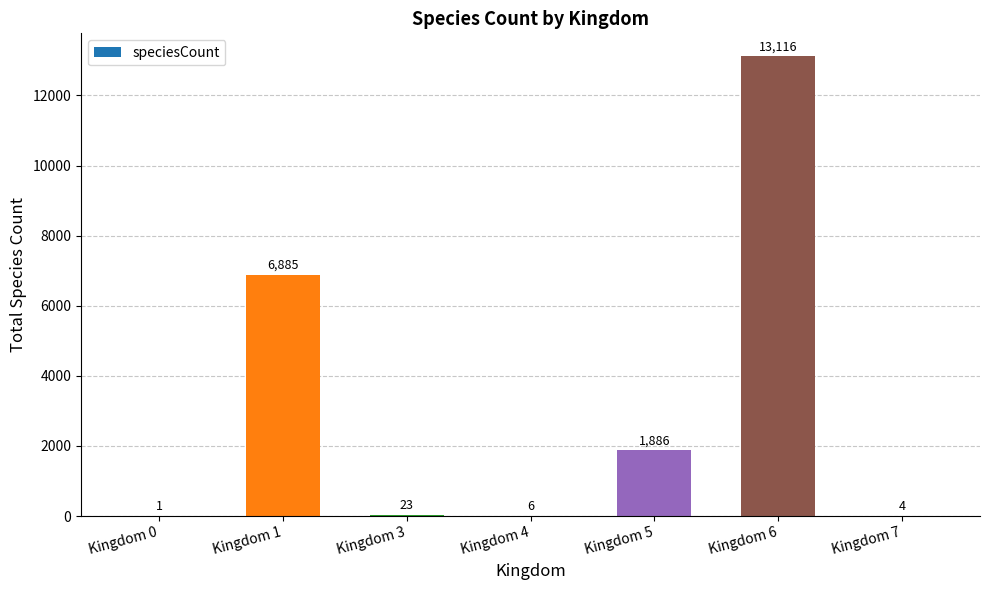

Which label corresponds to the largest value in the chart?

Kingdom 6